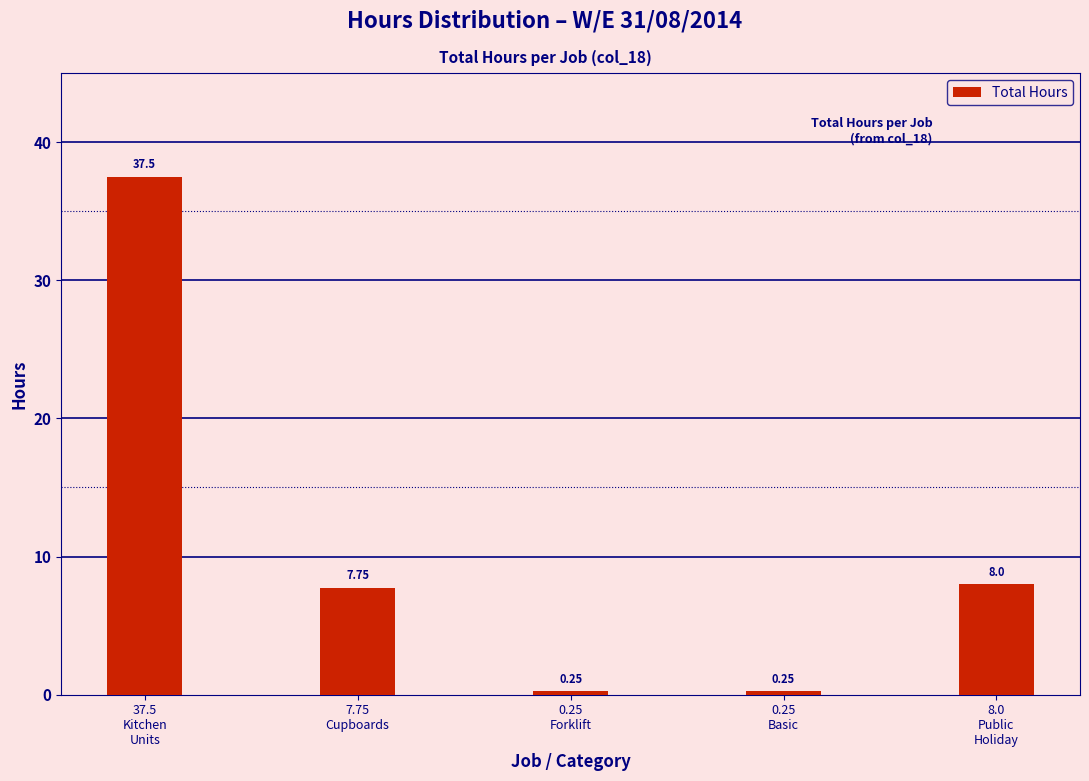

What is the average value?

10.8